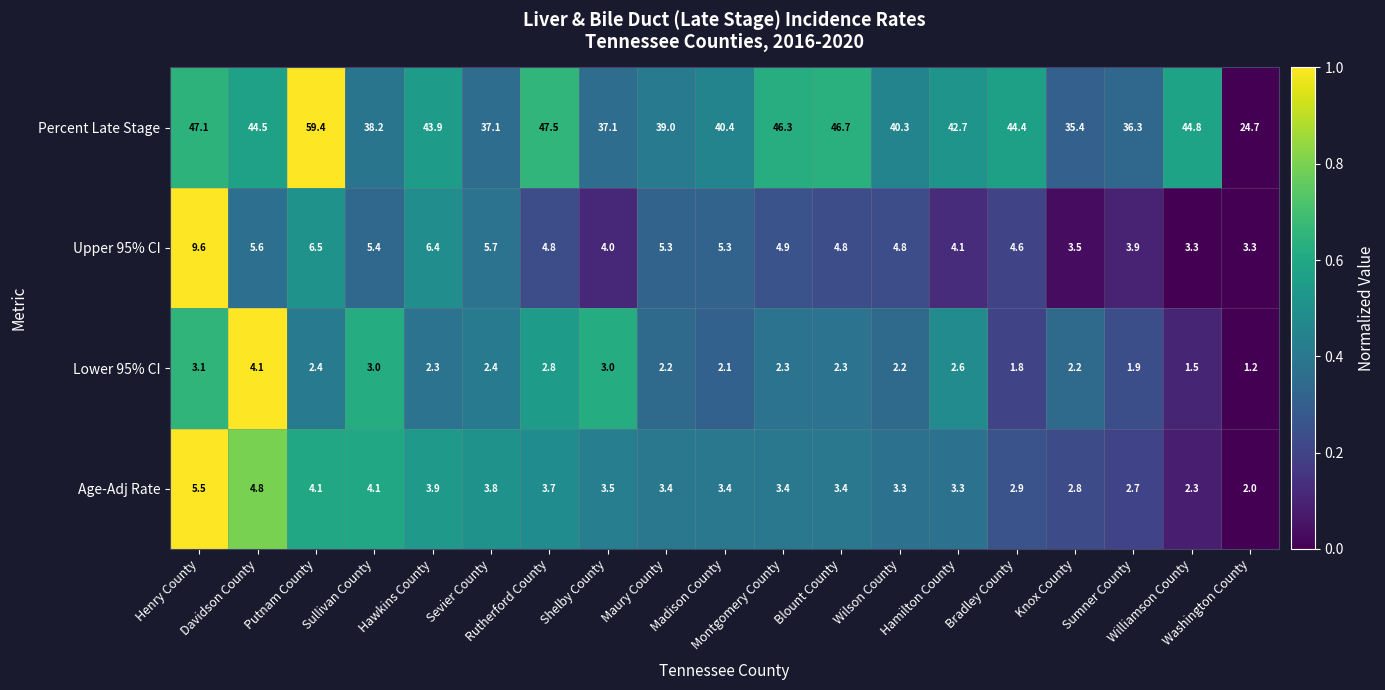

At how many categories does at least one series exceed 19?

19